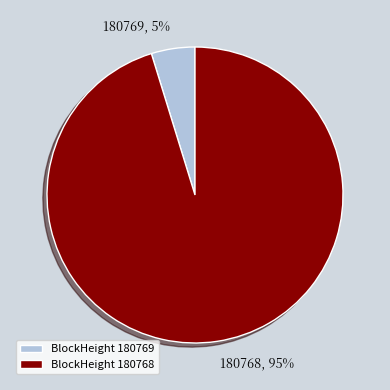

To the nearest percent, what is the difference between the largest and smallest slice percentages?

90%